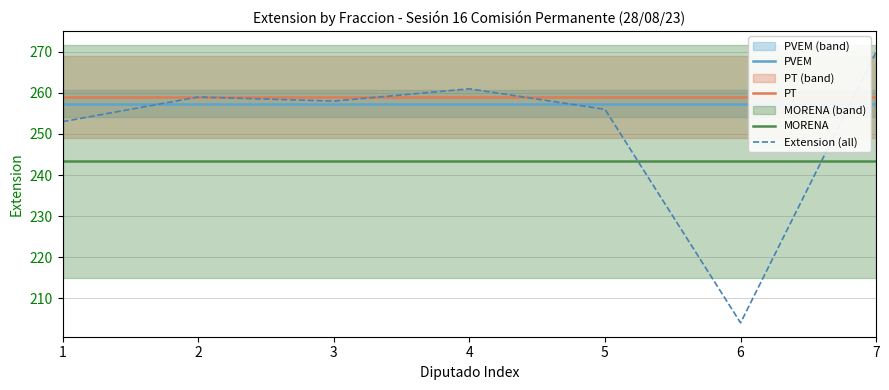

At which label is PT closest to 259?

1